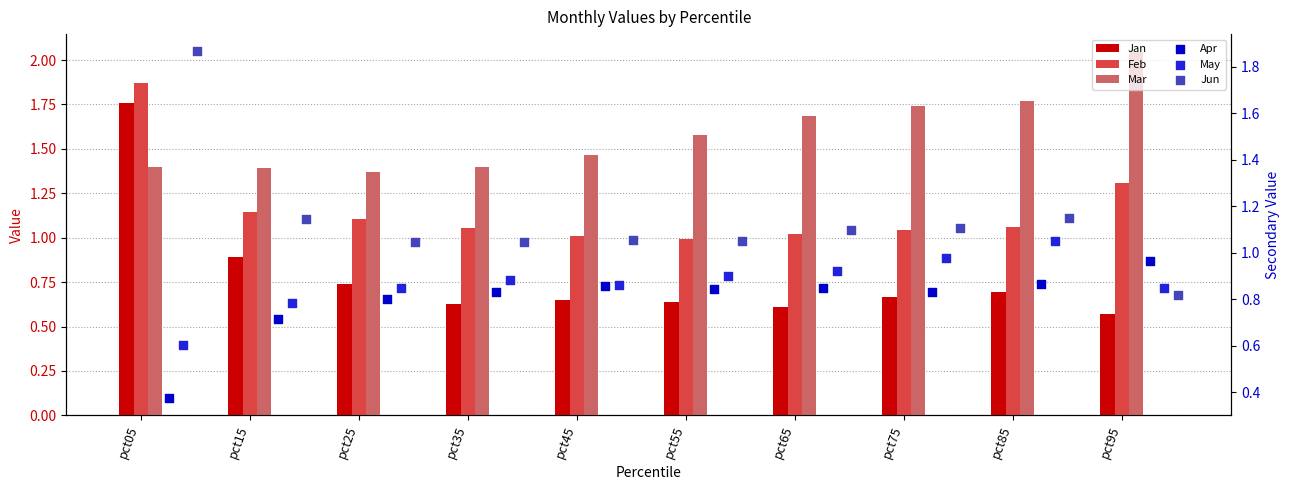

At which category is the sum across all series the highest?

pct05